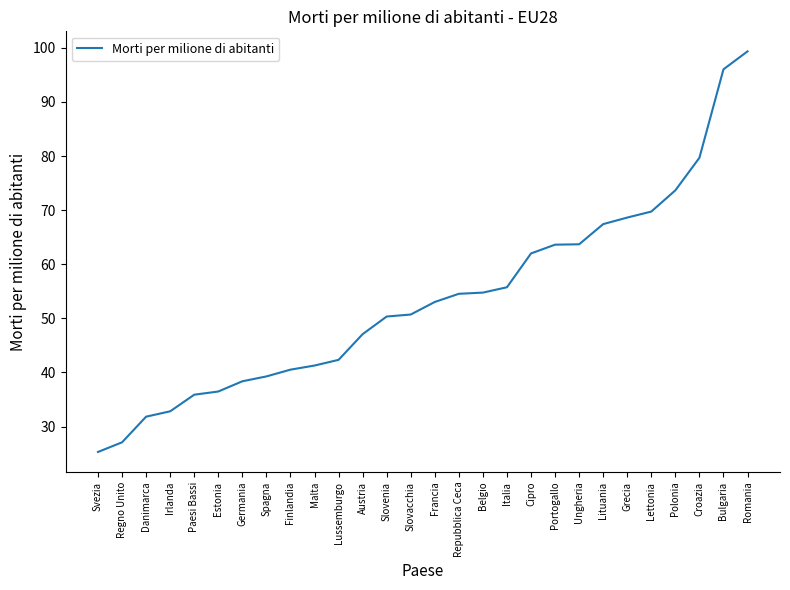

What is the sum of the values at Ungheria and Lussemburgo?

106.0